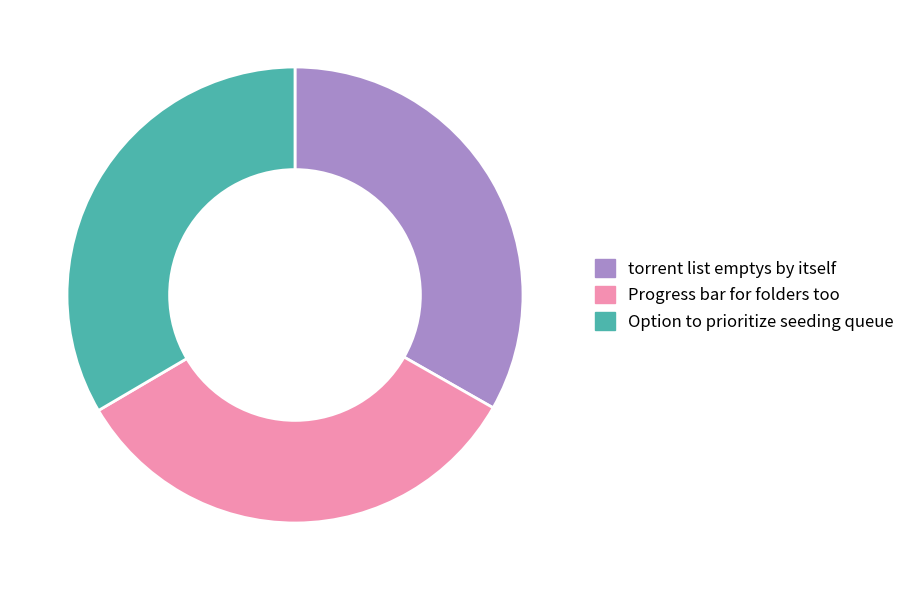

Do Option to prioritize seeding queue and torrent list emptys by itself together represent more than half of the pie?

Yes